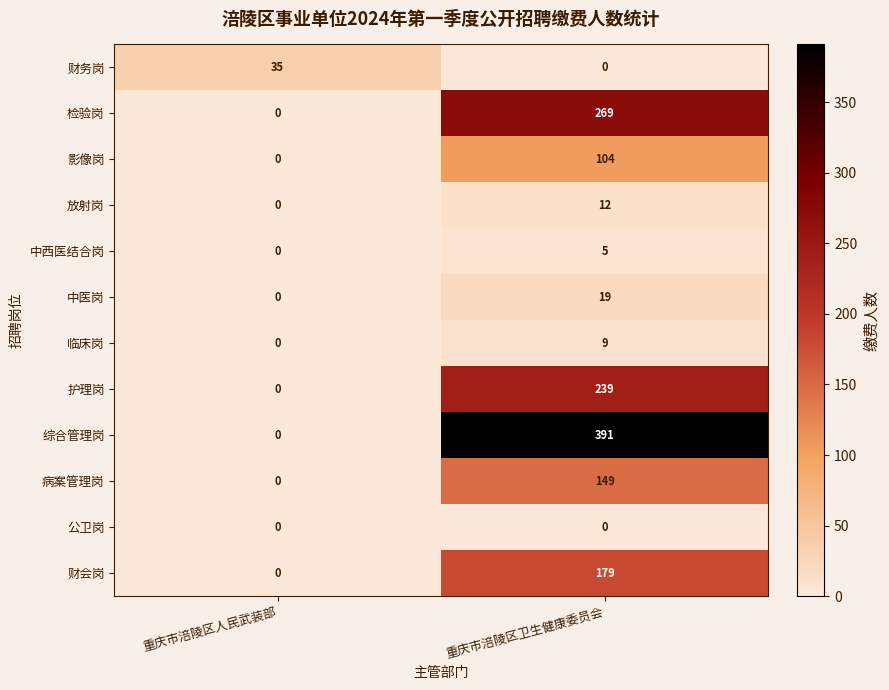

List the labels in order of 财会岗 value, smallest first.

重庆市涪陵区人民武装部, 重庆市涪陵区卫生健康委员会